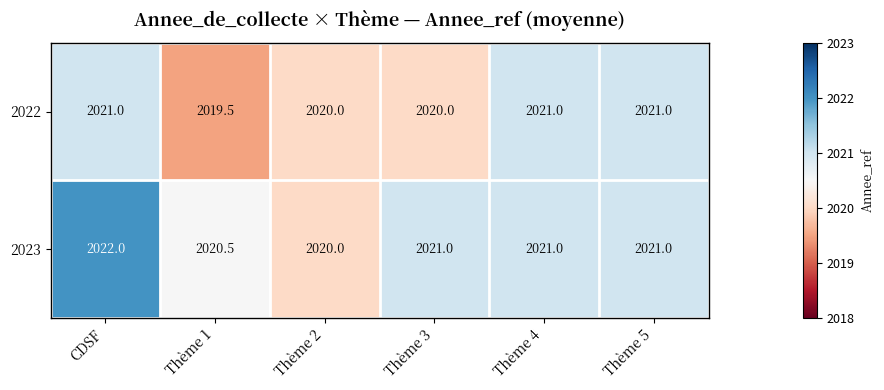

What is the total value across all series at Thème 3?

4041.0